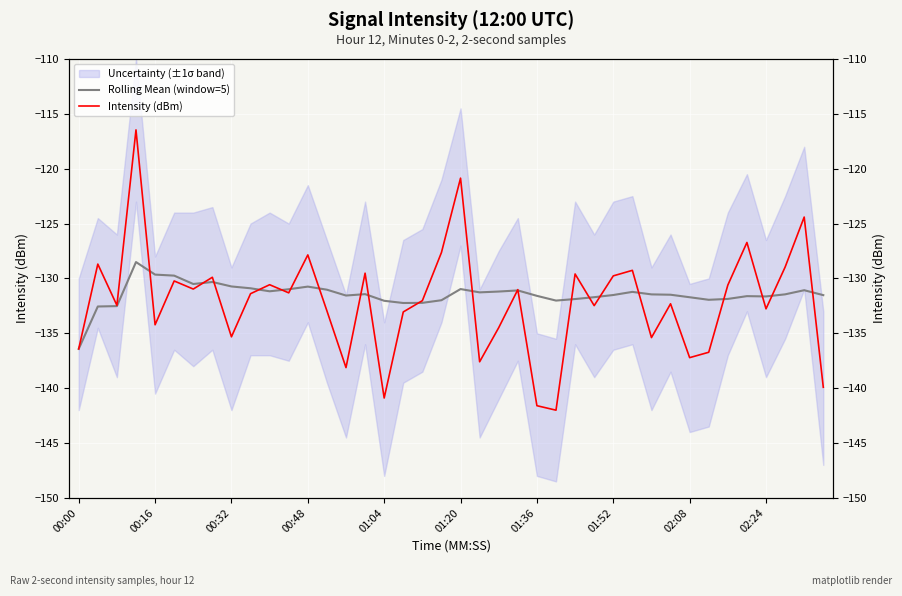

What is the highest value of the Rolling Mean (window=5) series?

-128.5